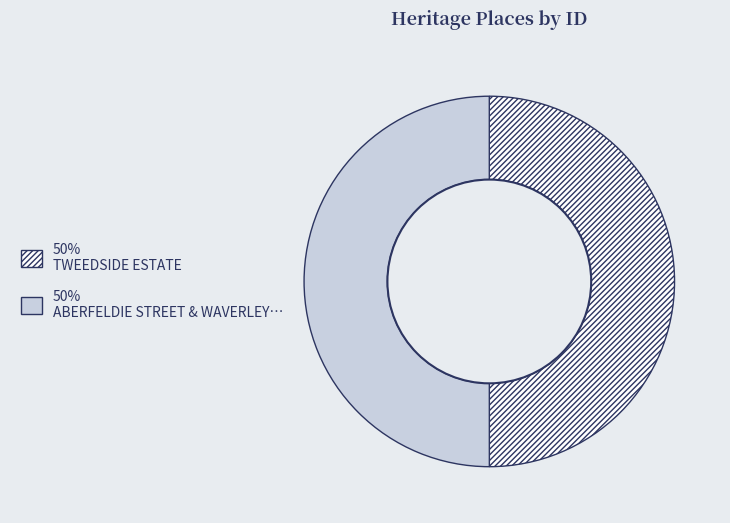

Count the number of slices in the pie.

2